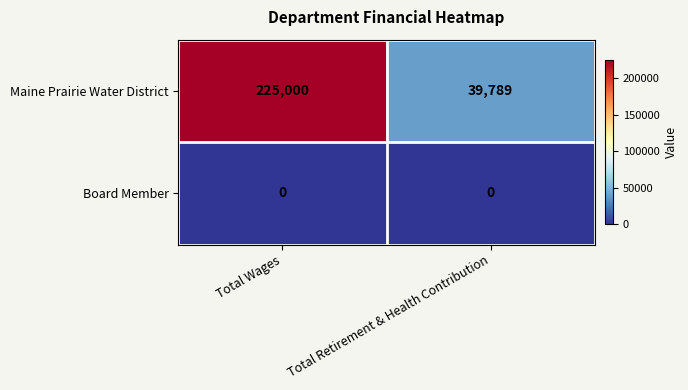

Which series has the largest total across all categories?

Maine Prairie Water District